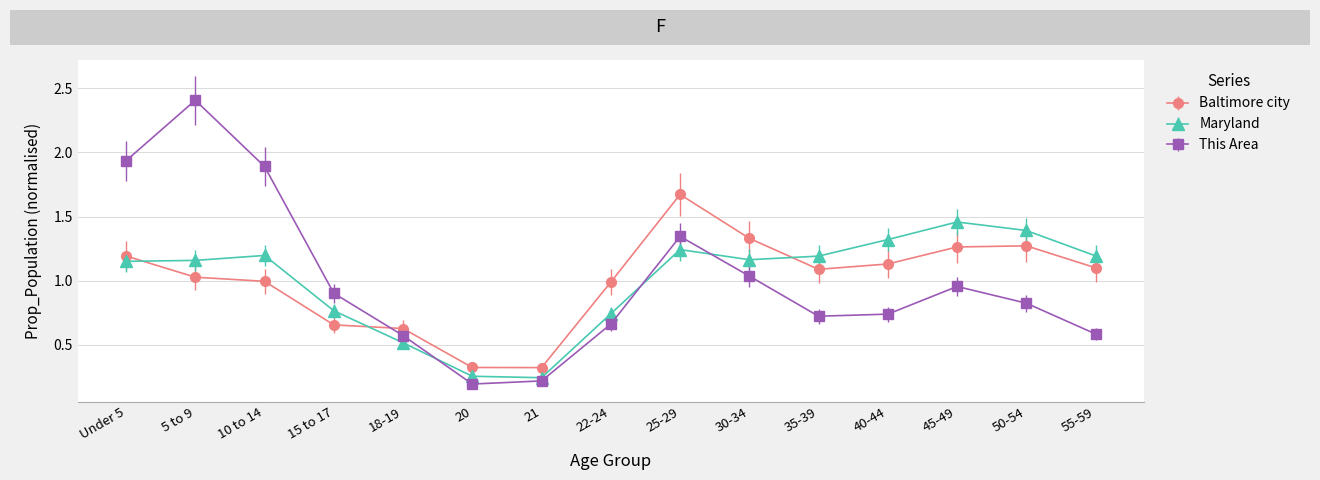

List the series in order of their peak value, lowest first.

Maryland, Baltimore city, This Area